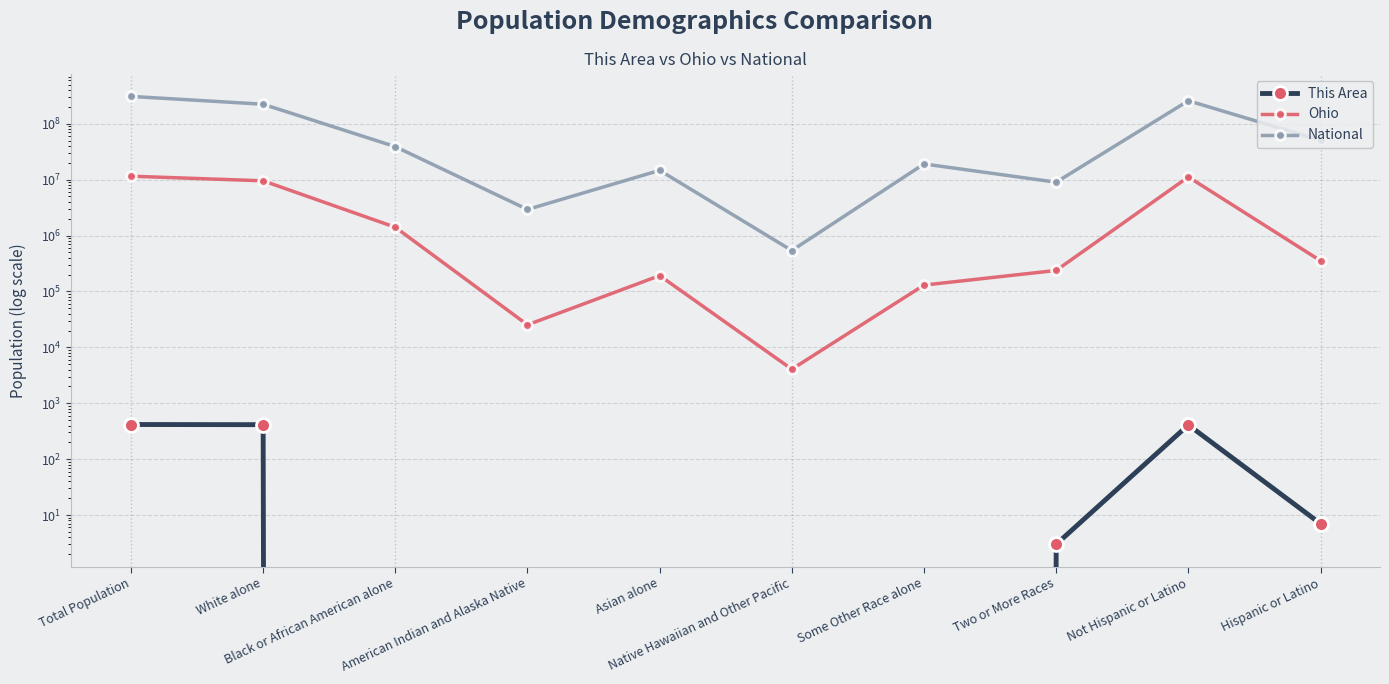

True or false: National and This Area intersect in this chart.

False